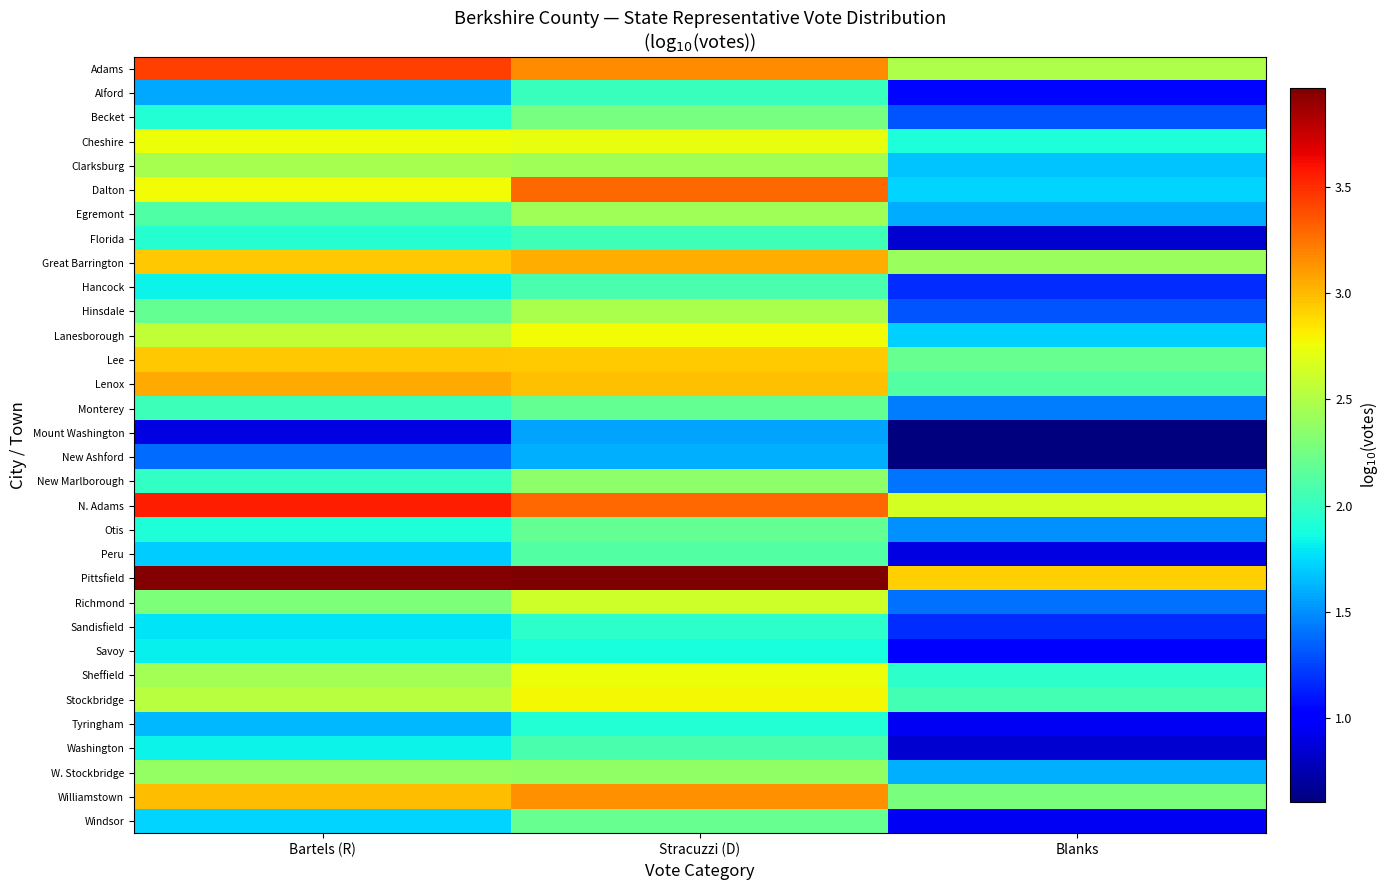

Reading left to right, list all the values displayed in this chart.

Adams: Bartels (R)=3.4	Stracuzzi (D)=3.2	Blanks=2.5
Alford: Bartels (R)=1.6	Stracuzzi (D)=2.0	Blanks=1.0
Becket: Bartels (R)=1.9	Stracuzzi (D)=2.3	Blanks=1.3
Cheshire: Bartels (R)=2.8	Stracuzzi (D)=2.7	Blanks=1.9
Clarksburg: Bartels (R)=2.5	Stracuzzi (D)=2.4	Blanks=1.7
Dalton: Bartels (R)=2.8	Stracuzzi (D)=3.3	Blanks=1.7
Egremont: Bartels (R)=2.1	Stracuzzi (D)=2.4	Blanks=1.6
Florida: Bartels (R)=1.9	Stracuzzi (D)=2.0	Blanks=0.8
Great Barrington: Bartels (R)=2.9	Stracuzzi (D)=3.0	Blanks=2.4
Hancock: Bartels (R)=1.8	Stracuzzi (D)=2.1	Blanks=1.2
Hinsdale: Bartels (R)=2.2	Stracuzzi (D)=2.5	Blanks=1.3
Lanesborough: Bartels (R)=2.6	Stracuzzi (D)=2.8	Blanks=1.7
Lee: Bartels (R)=3.0	Stracuzzi (D)=2.9	Blanks=2.2
Lenox: Bartels (R)=3.1	Stracuzzi (D)=3.0	Blanks=2.1
Monterey: Bartels (R)=2.0	Stracuzzi (D)=2.2	Blanks=1.4
Mount Washington: Bartels (R)=0.9	Stracuzzi (D)=1.6	Blanks=0.6
New Ashford: Bartels (R)=1.4	Stracuzzi (D)=1.6	Blanks=0.6
New Marlborough: Bartels (R)=2.0	Stracuzzi (D)=2.4	Blanks=1.4
N. Adams: Bartels (R)=3.6	Stracuzzi (D)=3.3	Blanks=2.6
Otis: Bartels (R)=1.9	Stracuzzi (D)=2.2	Blanks=1.5
Peru: Bartels (R)=1.7	Stracuzzi (D)=2.1	Blanks=0.9
Pittsfield: Bartels (R)=4.0	Stracuzzi (D)=4.0	Blanks=2.9
Richmond: Bartels (R)=2.3	Stracuzzi (D)=2.6	Blanks=1.4
Sandisfield: Bartels (R)=1.8	Stracuzzi (D)=2.0	Blanks=1.2
Savoy: Bartels (R)=1.8	Stracuzzi (D)=1.9	Blanks=1.0
Sheffield: Bartels (R)=2.4	Stracuzzi (D)=2.8	Blanks=2.0
Stockbridge: Bartels (R)=2.5	Stracuzzi (D)=2.8	Blanks=2.1
Tyringham: Bartels (R)=1.6	Stracuzzi (D)=1.9	Blanks=1.0
Washington: Bartels (R)=1.8	Stracuzzi (D)=2.1	Blanks=0.8
W. Stockbridge: Bartels (R)=2.4	Stracuzzi (D)=2.4	Blanks=1.6
Williamstown: Bartels (R)=3.0	Stracuzzi (D)=3.2	Blanks=2.3
Windsor: Bartels (R)=1.7	Stracuzzi (D)=2.2	Blanks=1.0